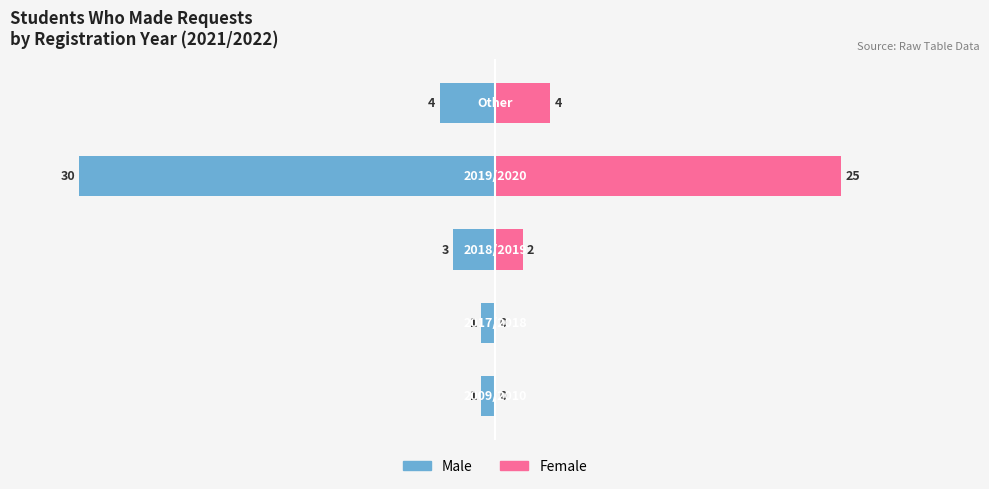

How many groups of bars are there?

5